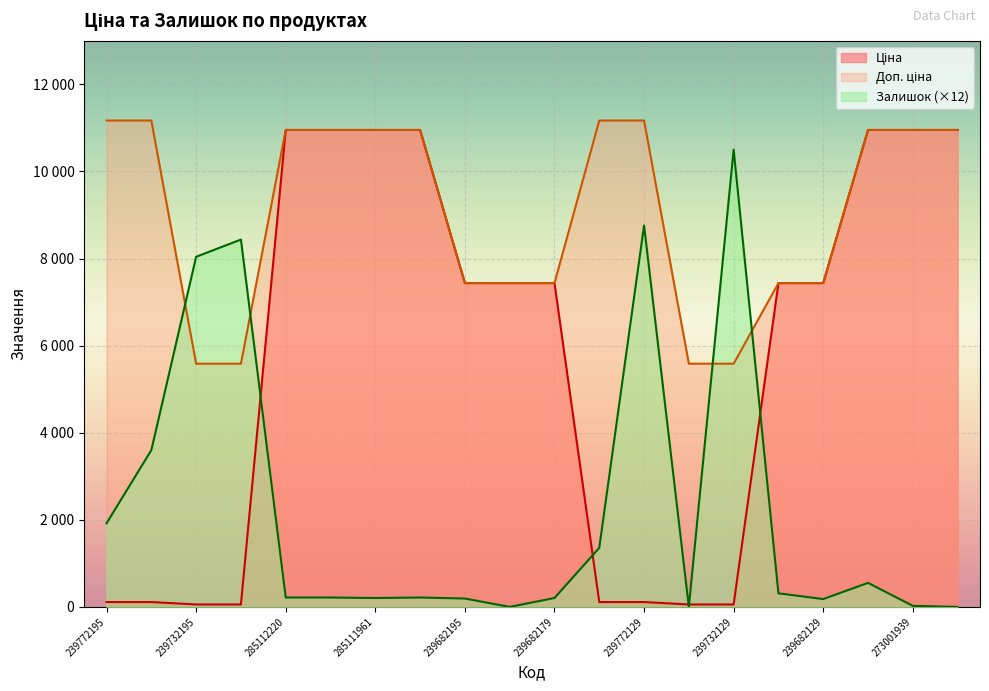

What is the label of the 17th point from the right?

239732179